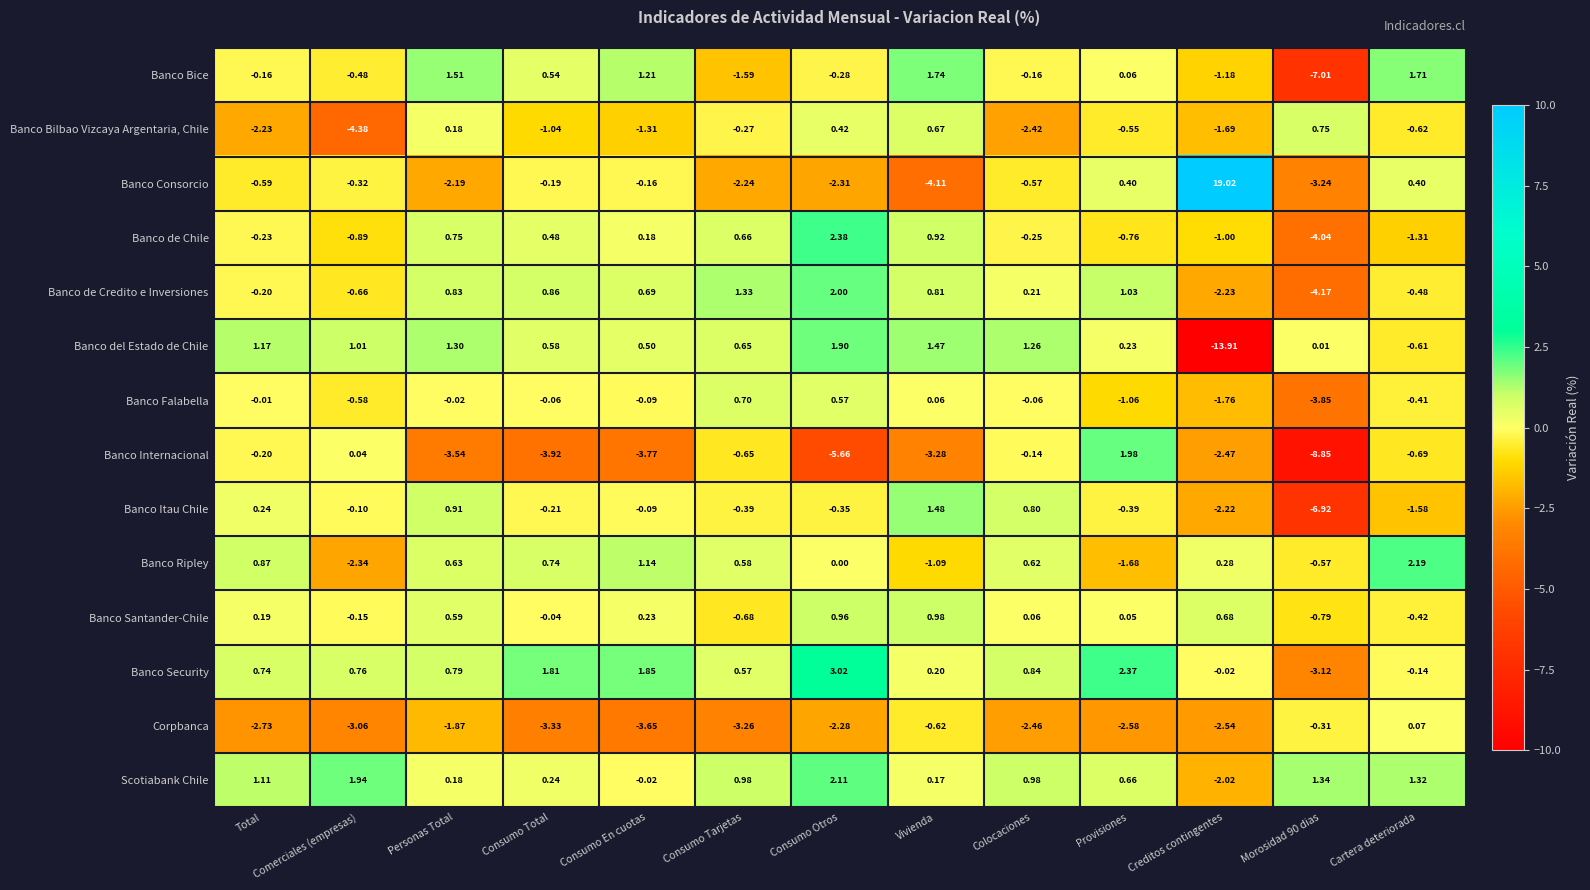

Count the number of data series in this chart.

14